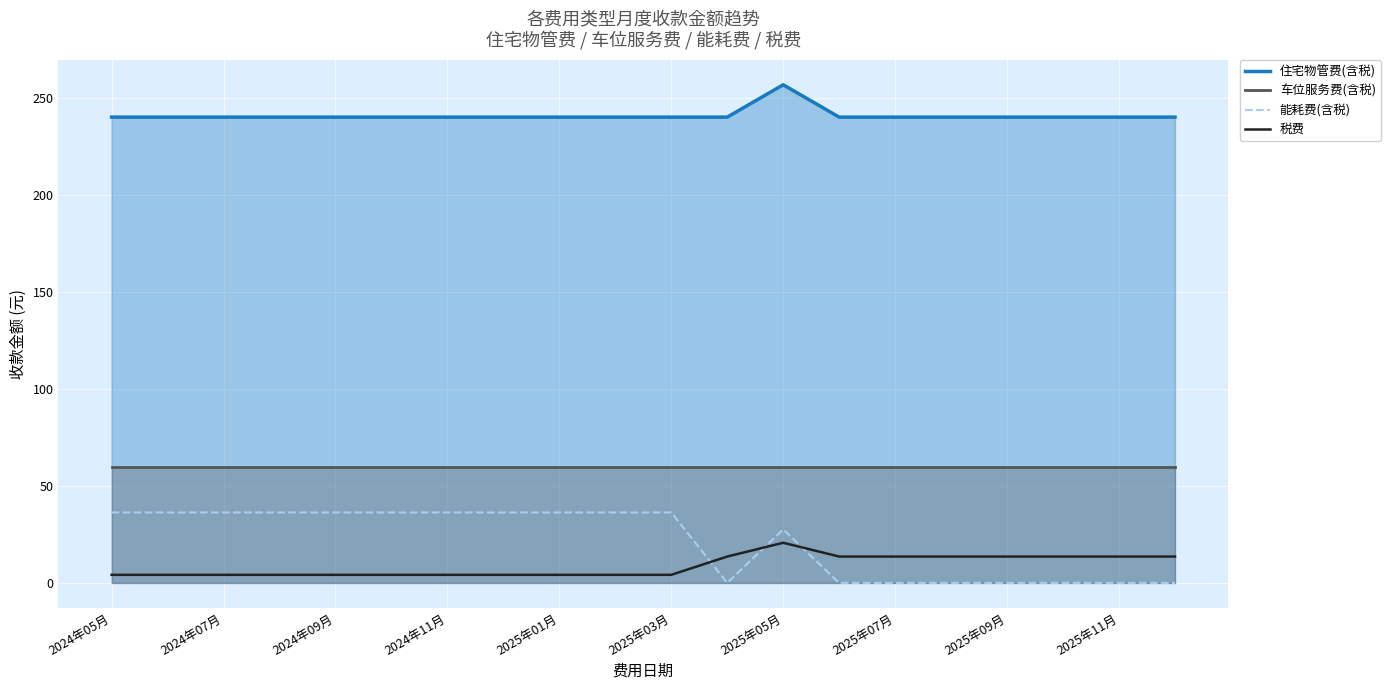

The 住宅物管费(含税) series shows 240.3 at 2025年03月. True or false?

True